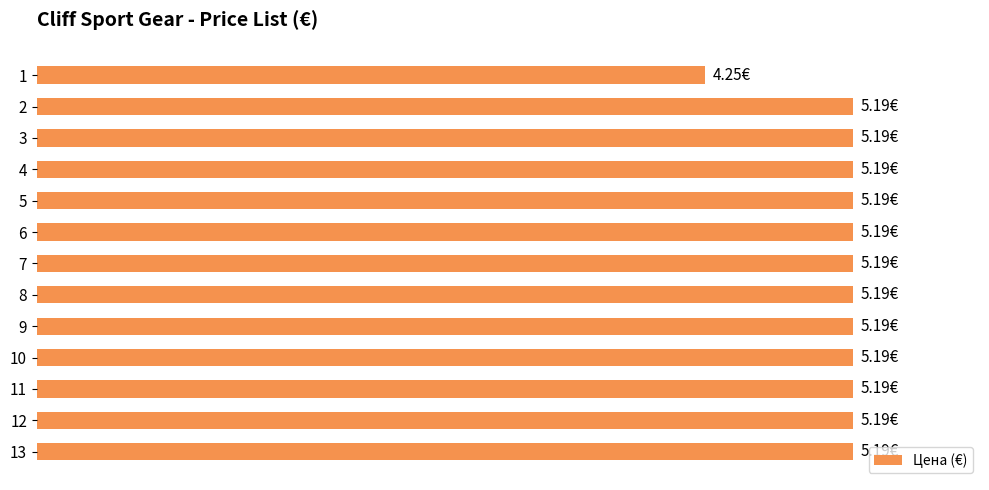

Are the bars horizontal?

Yes